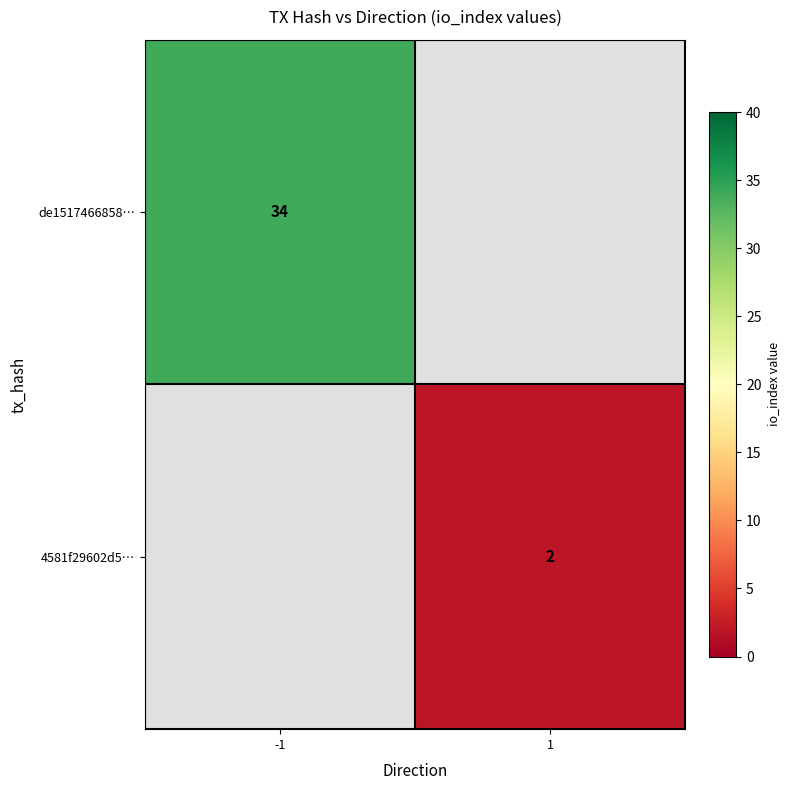

Is it true that 4581f29602d5… equals 2 at 1?

True